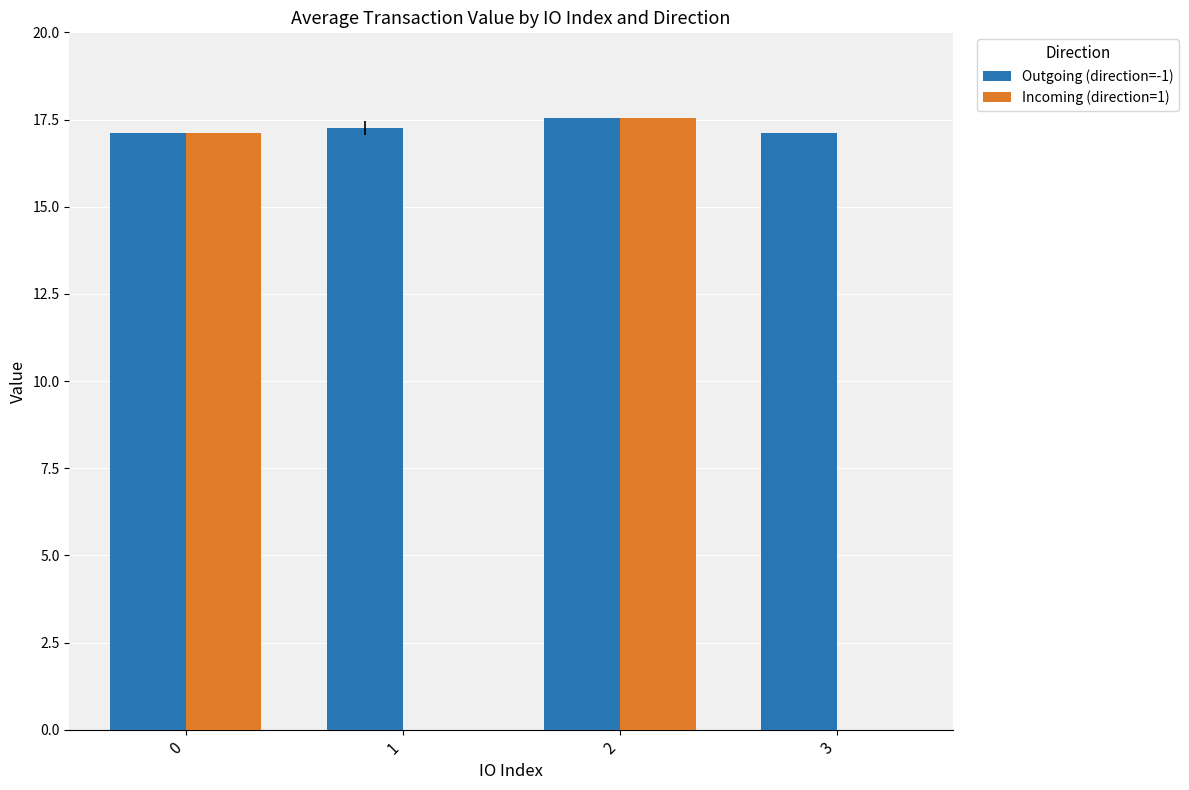

Which series has the largest total across all categories?

Outgoing (direction=-1)